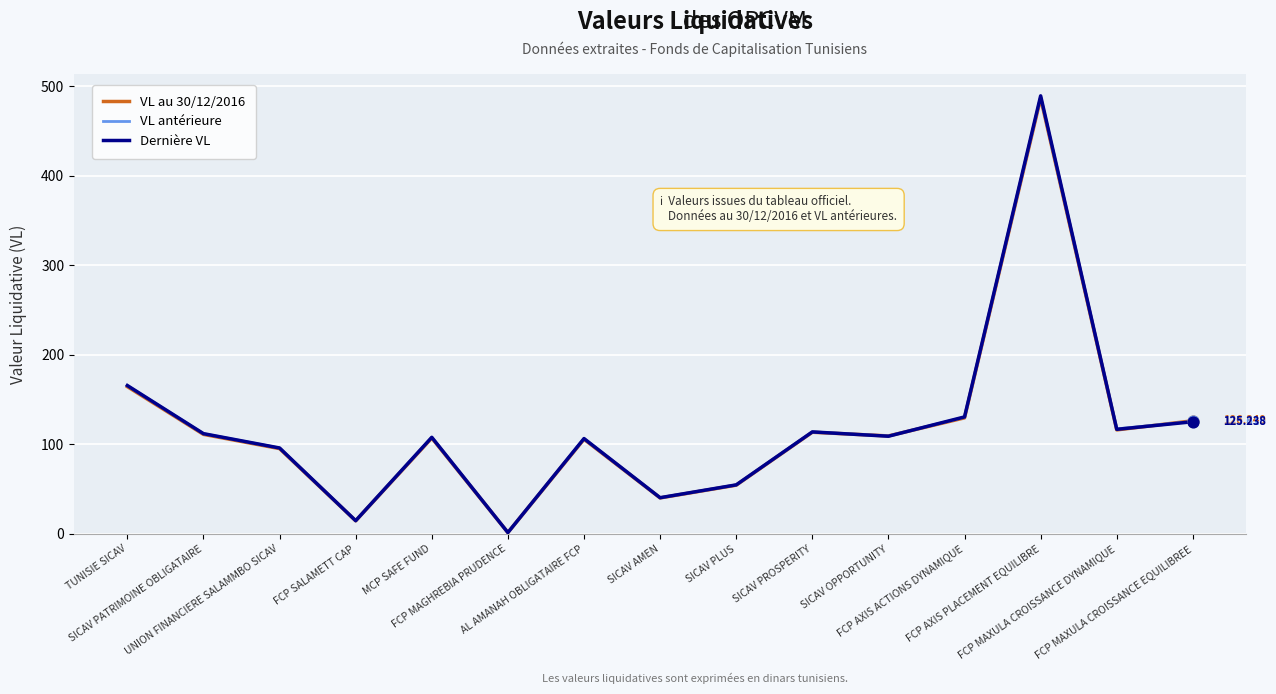

What is the total value across all series at FCP MAXULA CROISSANCE EQUILIBREE?

377.2